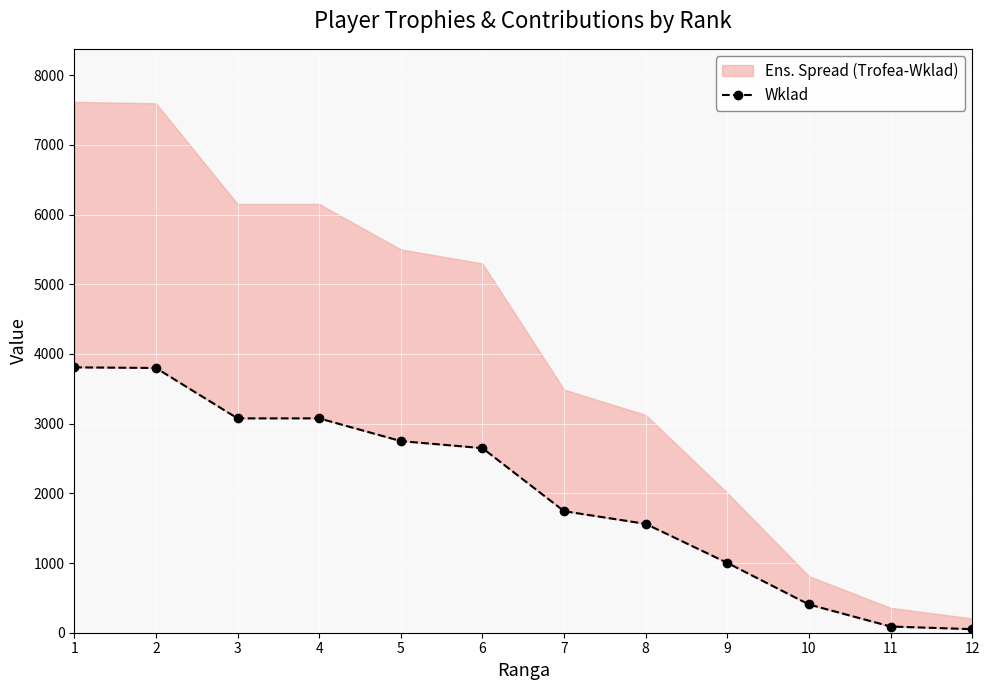

Reading right to left, extract all data points from this chart.

51	89	405	1002	1562	1744	2649	2750	3076	3076	3799	3808